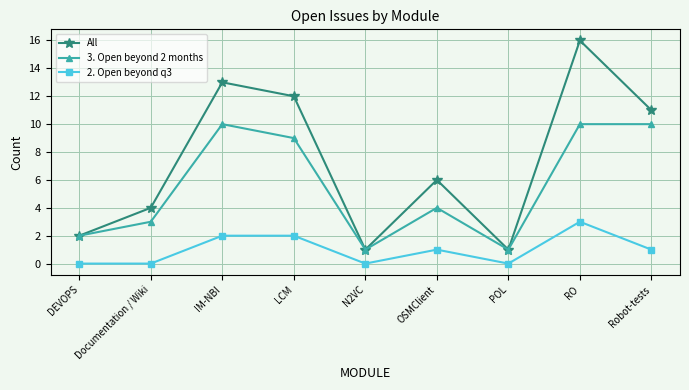

True or false: 2. Open beyond q3 and All cross at least once.

False